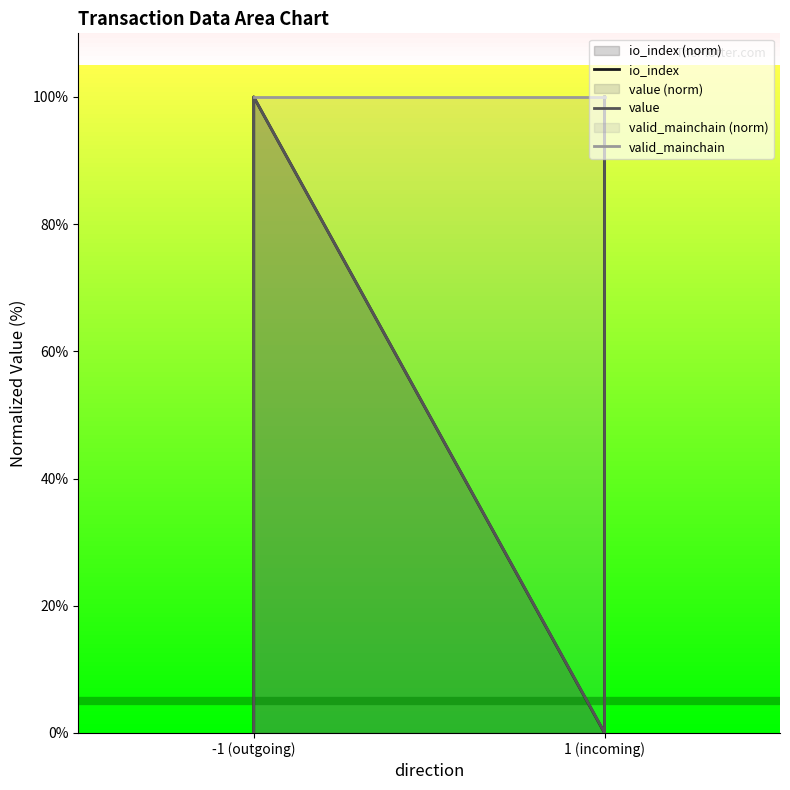

At which category does the chart reach its peak across all series?

-1 (outgoing)